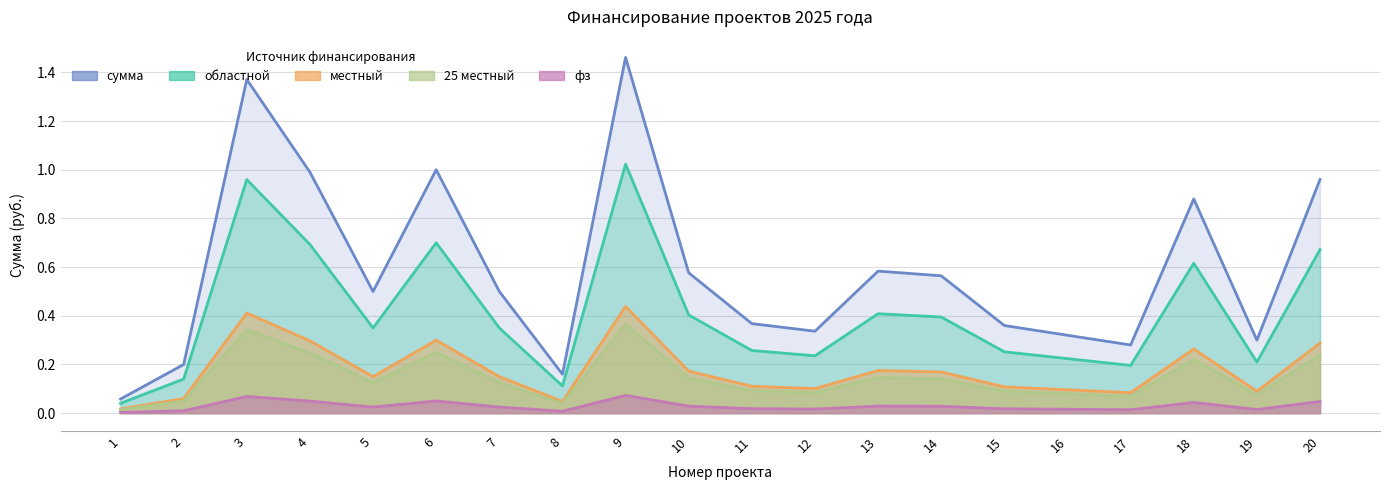

True or false: сумма and фз cross at least once.

False